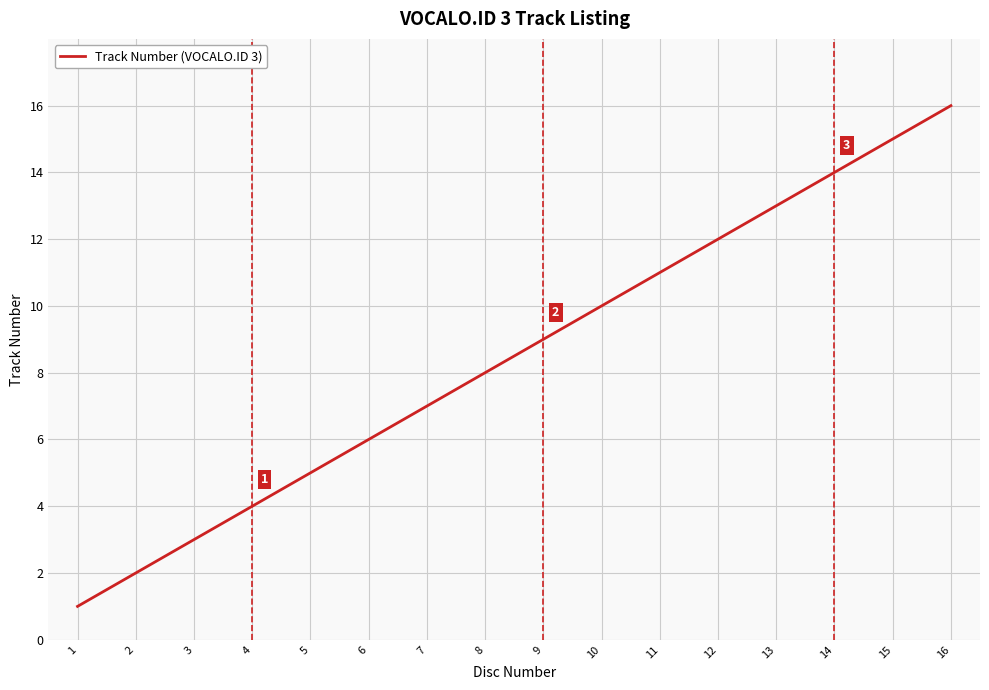

Reading left to right, list all the values displayed in this chart.

1=1	2=2	3=3	4=4	5=5	6=6	7=7	8=8	9=9	10=10	11=11	12=12	13=13	14=14	15=15	16=16